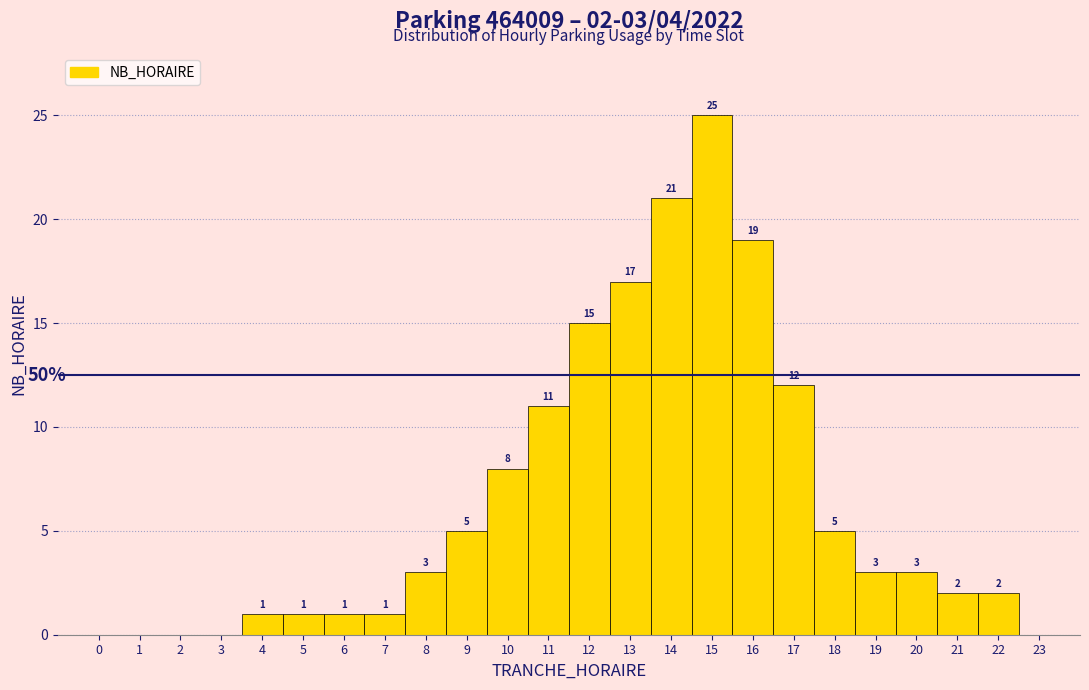

Which range on the x-axis has the tallest bar?

14.5 to 15.5